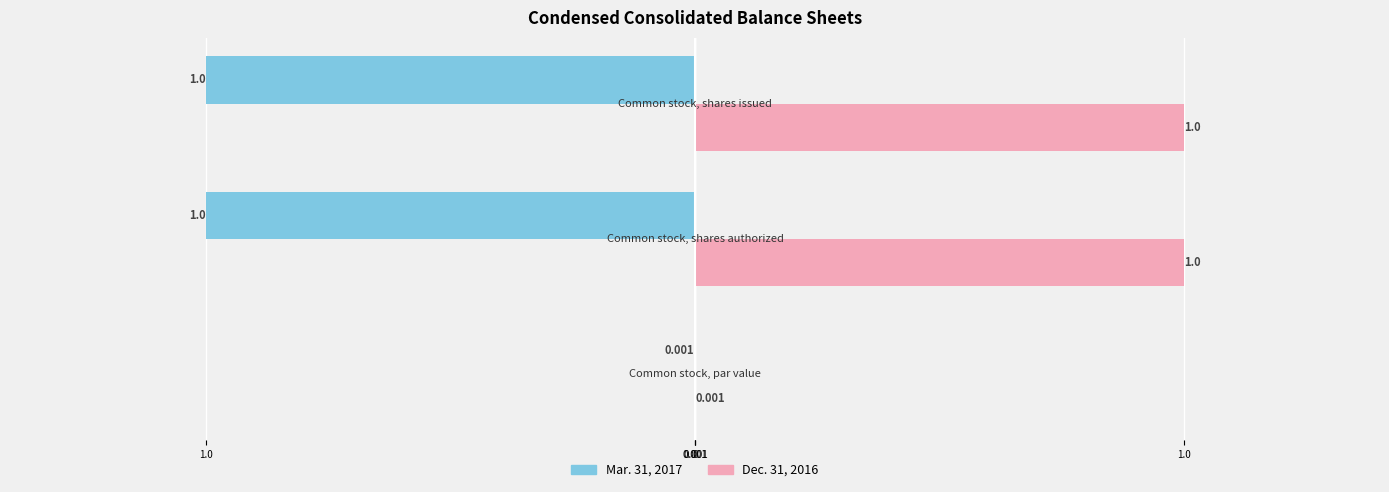

What are all the series names shown in the legend?

Mar. 31, 2017, Dec. 31, 2016